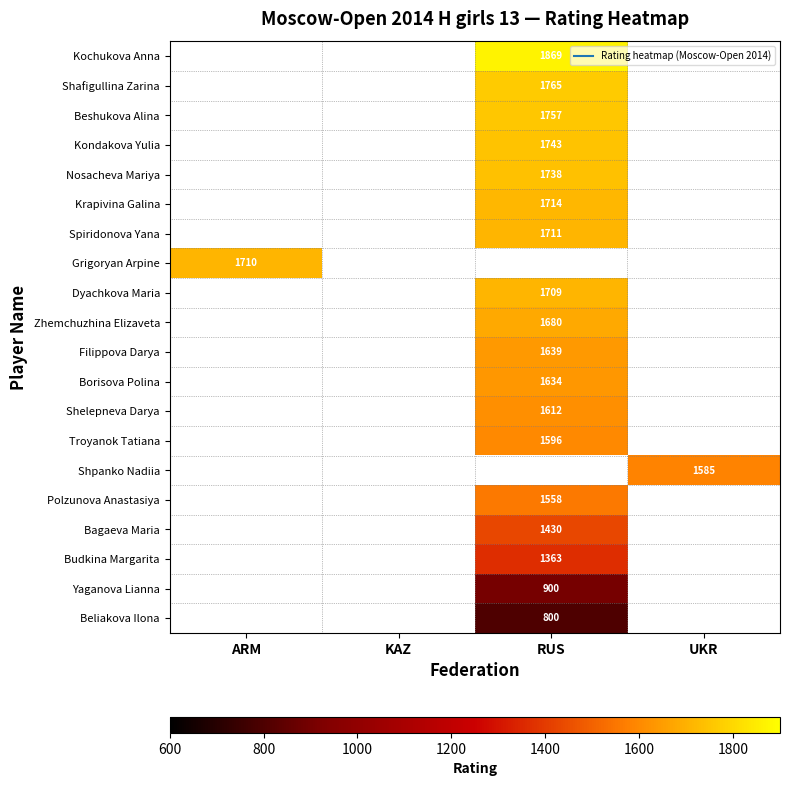

How many series are shown in this chart?

20